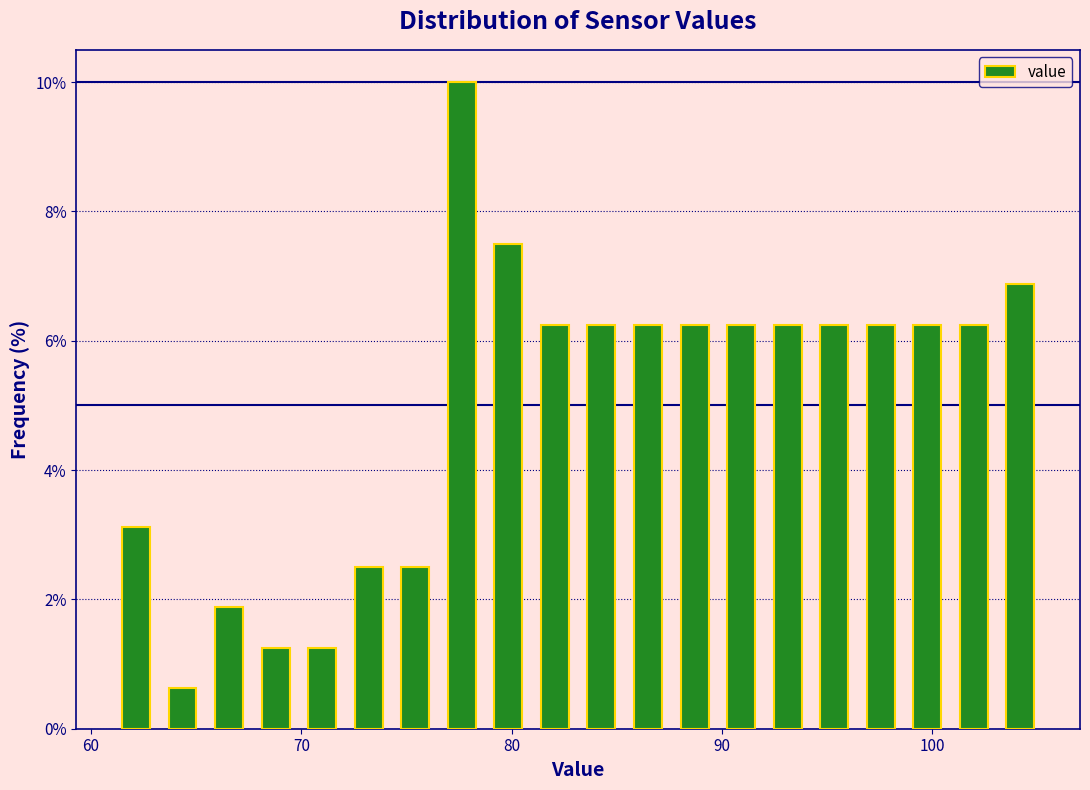

Around what value on the x-axis is the tallest bar? Give the approximate position of its centre, as read against the axis.

78